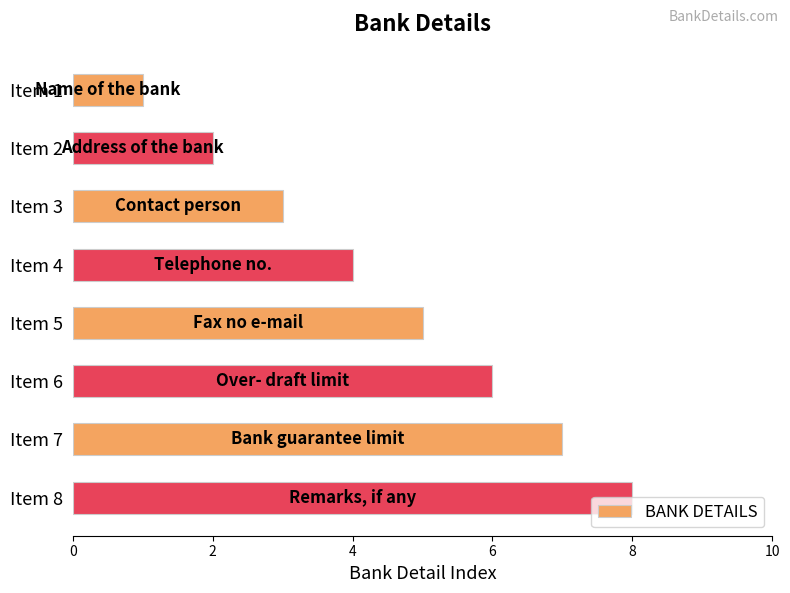

Count the values in the range 3 to 7.

5